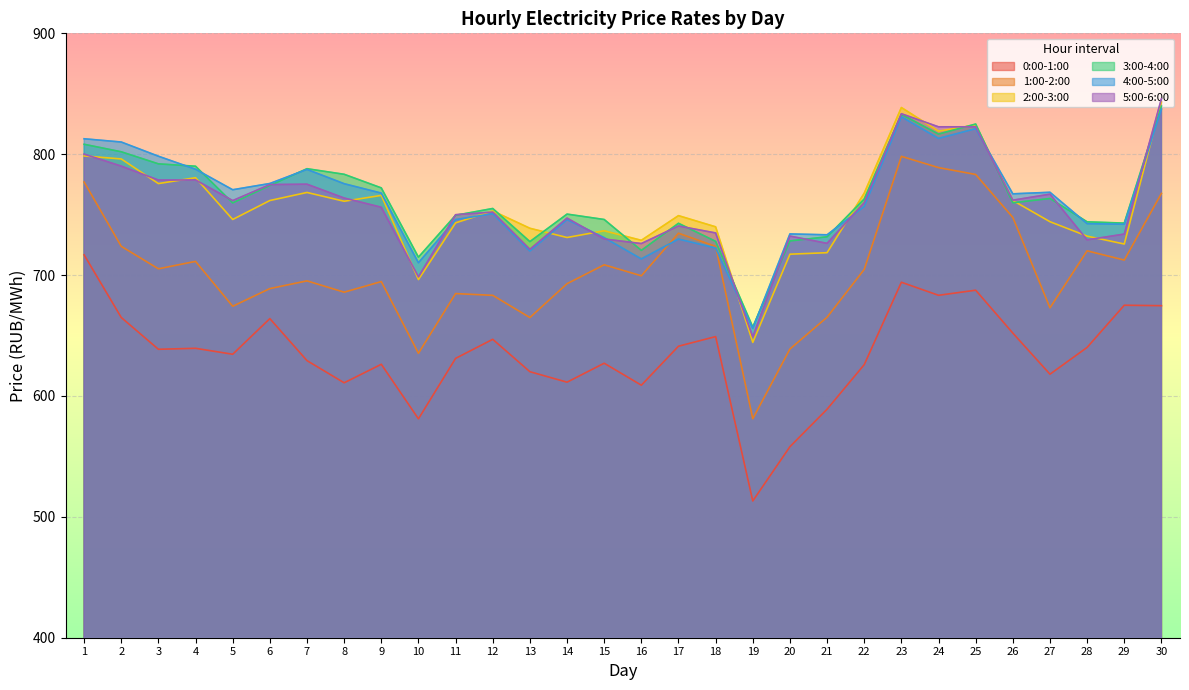

What is the highest value of the 0:00-1:00 series?

716.7